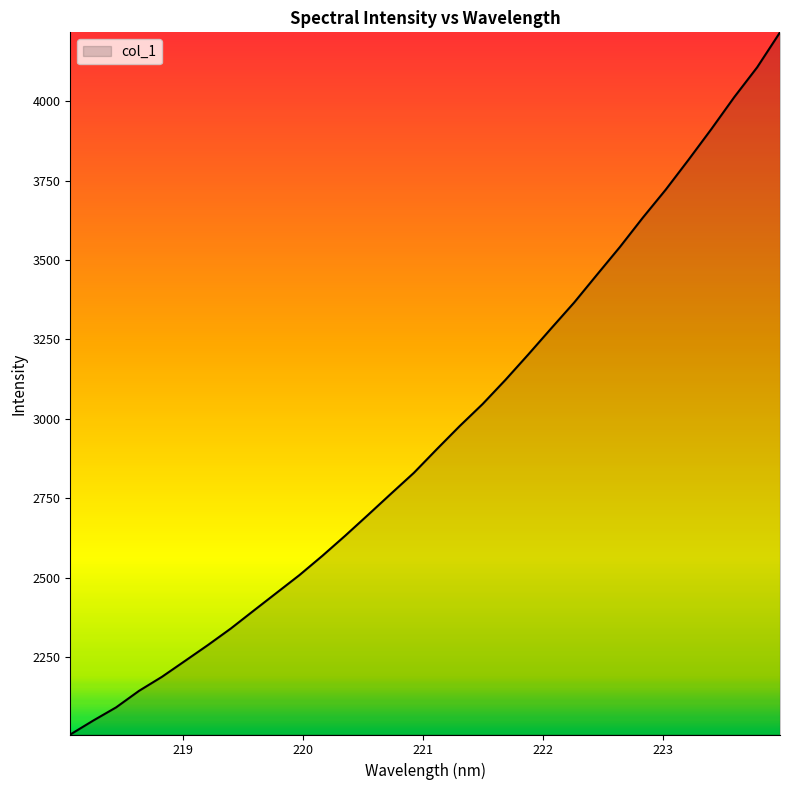

What is the minimum value shown in the chart?

2005.8